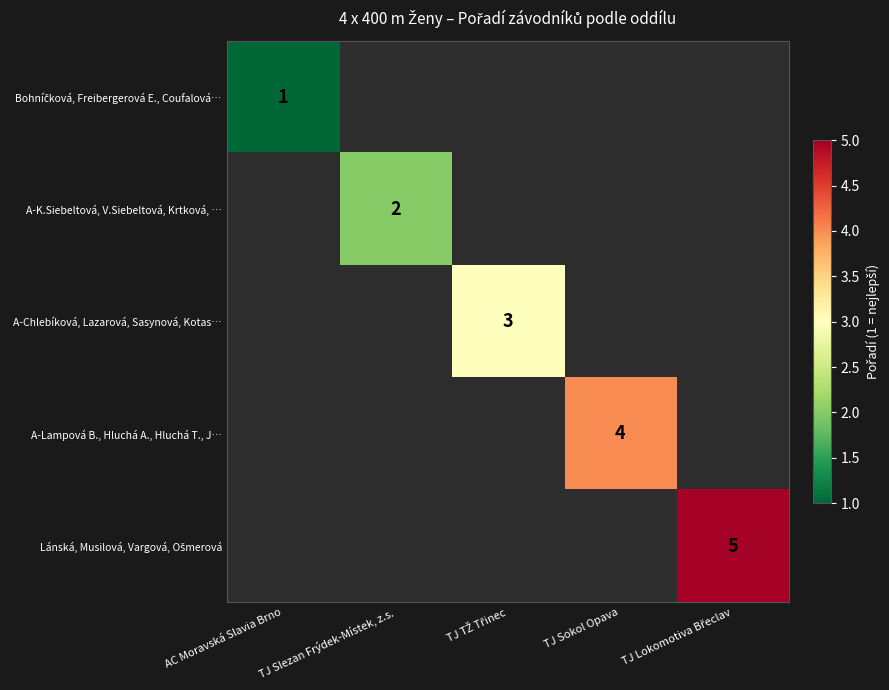

Which category has the highest value across all series?

TJ Lokomotiva Břeclav